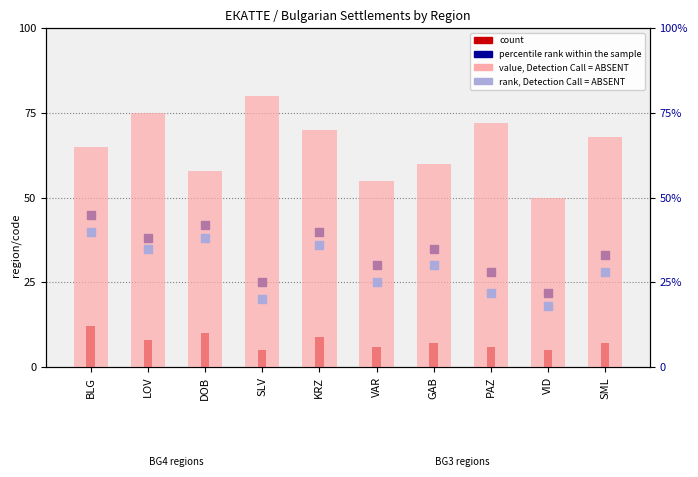

Which series reaches the maximum Y coordinate?

value, Detection Call = ABSENT